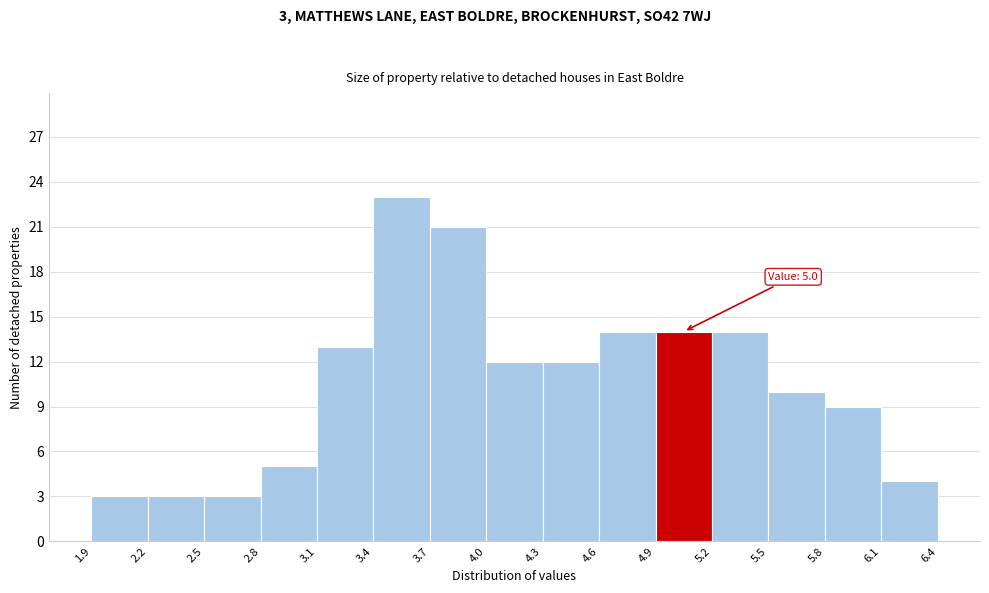

Which range on the x-axis has the tallest bar?

3.4 to 3.7